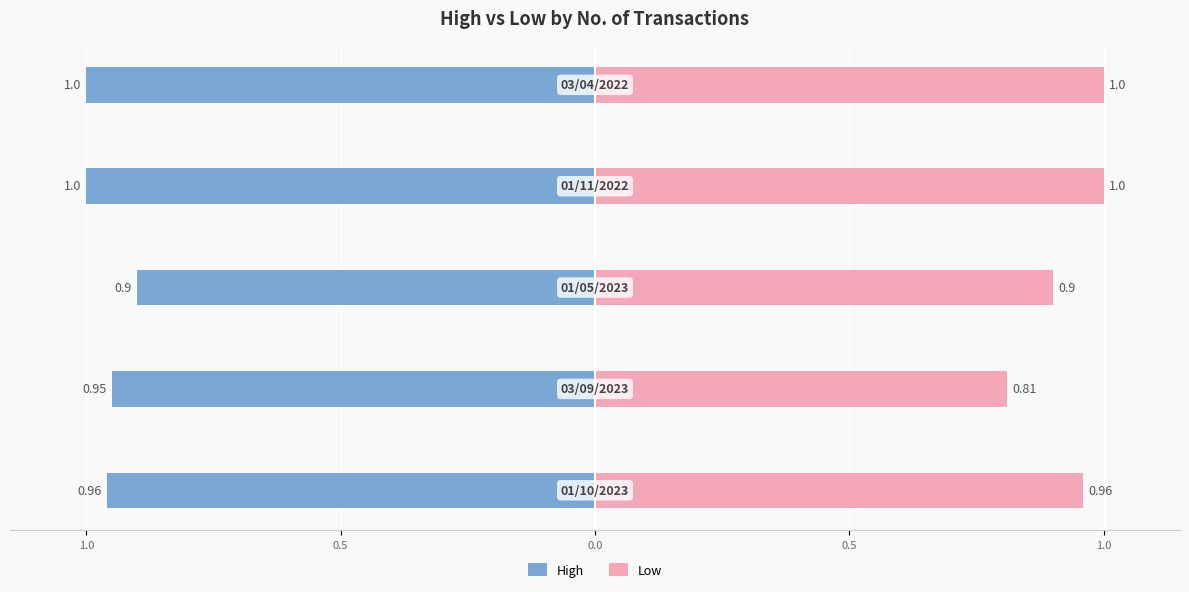

The Low series shows 0.3 at 0.5. True or false?

False